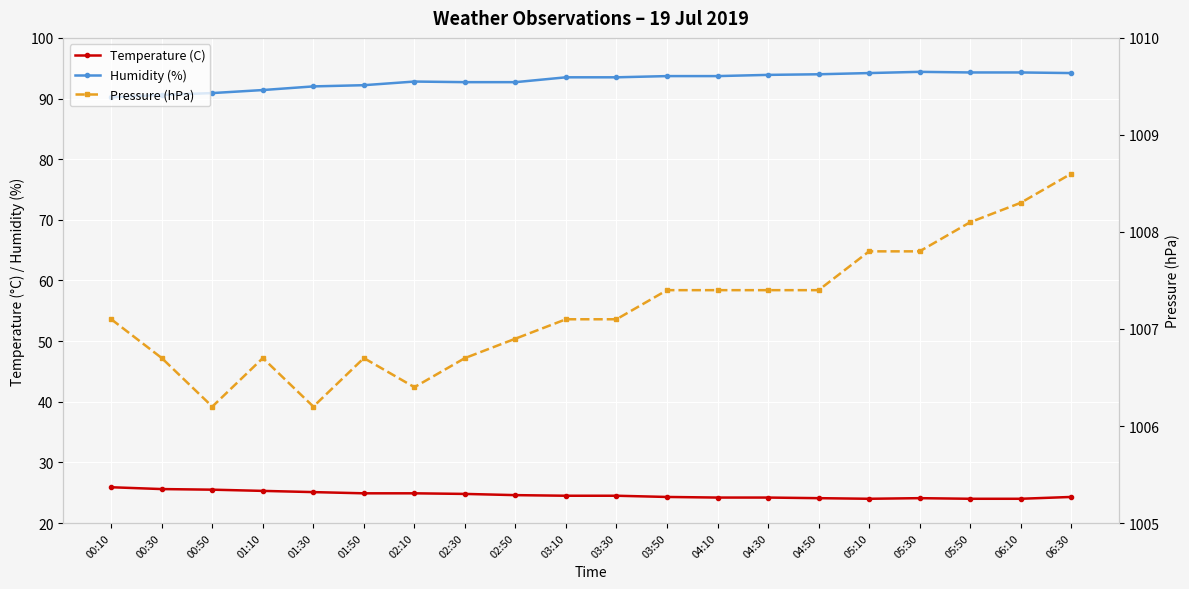

Where is the first local maximum for Pressure (hPa)?

01:10